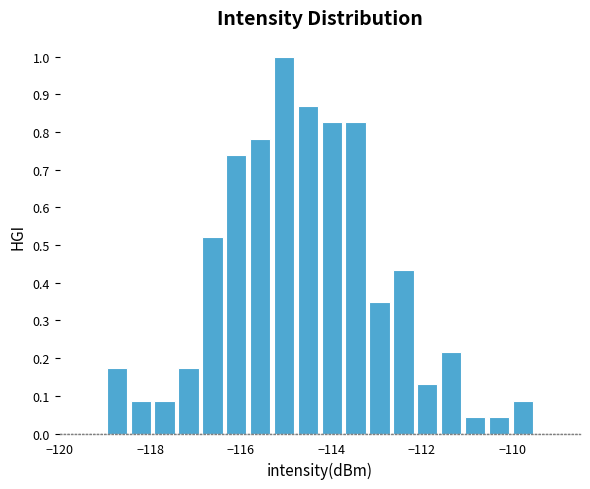

Read against the x-axis, roughly where is the centre of the tallest bar?

-115.0